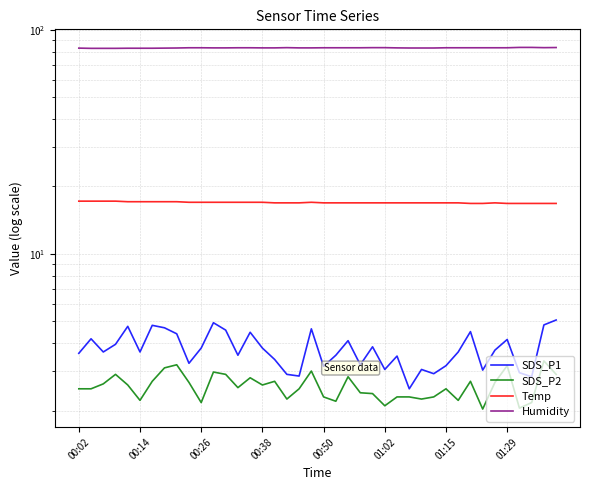

True or false: SDS_P2 and Humidity intersect in this chart.

False